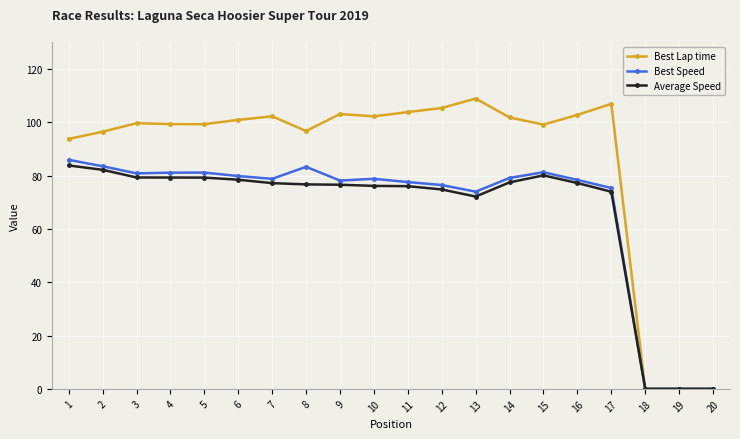

The Best Speed series shows 81.1 at 5. True or false?

True